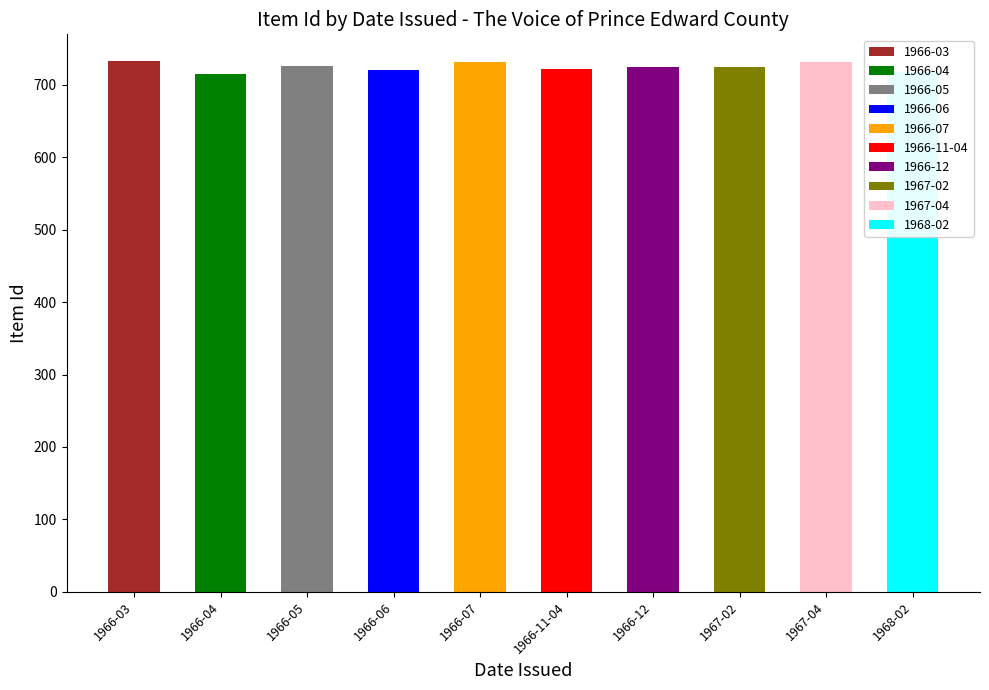

What is the smallest value displayed?

715